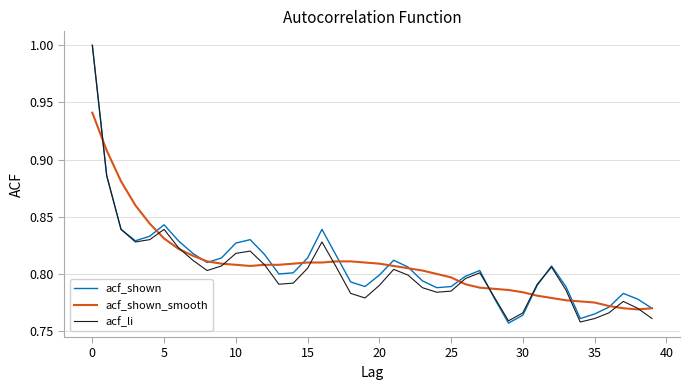

What is the highest value of the acf_li series?

1.0